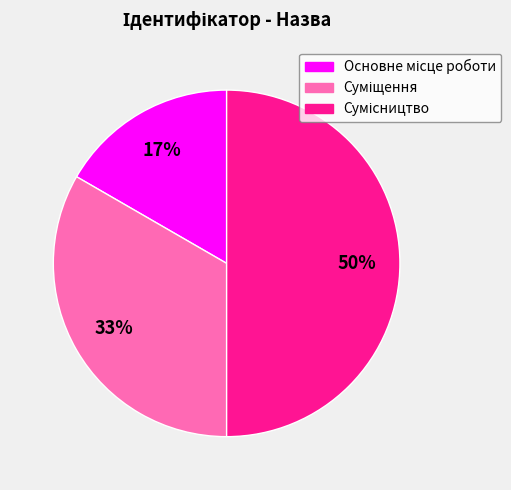

To the nearest percent, what is the average slice percentage?

33%